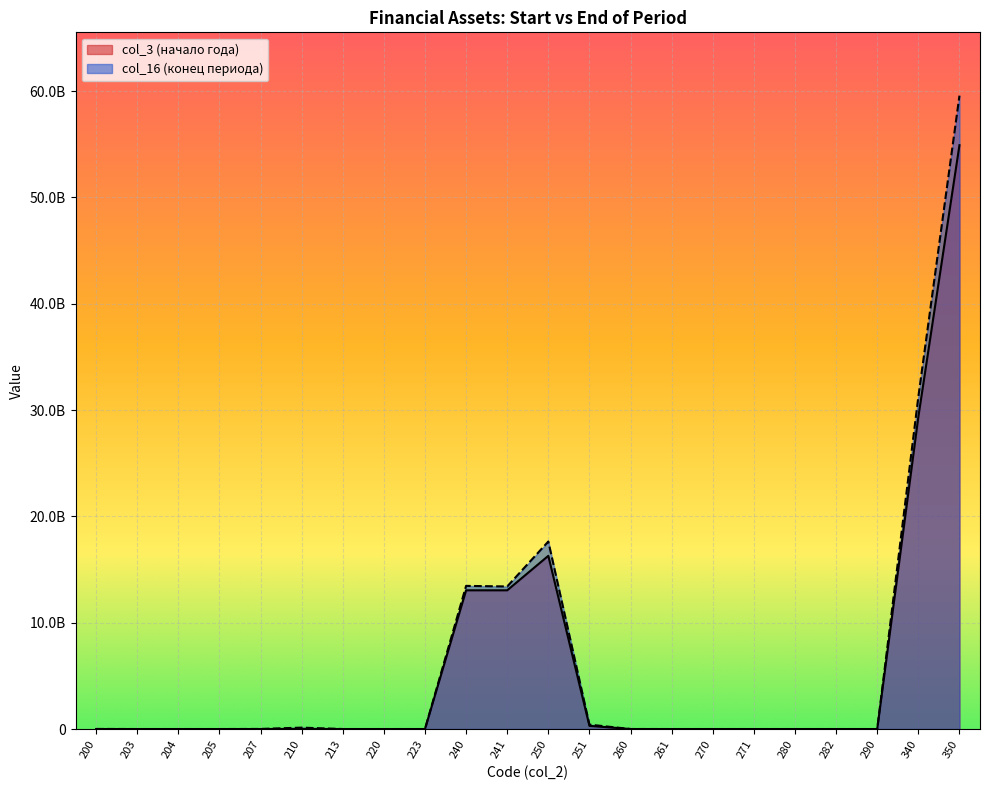

What is the total value across all series at 200?

8459889.0